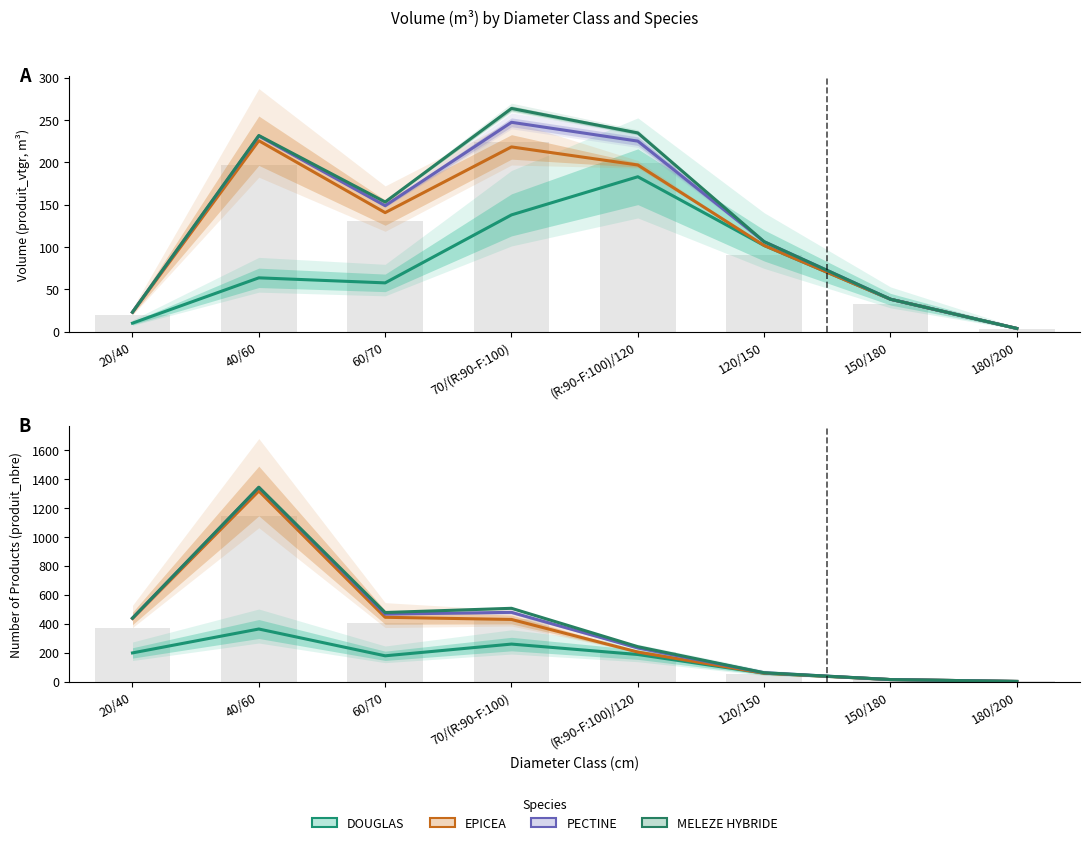

What is the difference between the maximum and minimum values in the EPICEA series?

1315